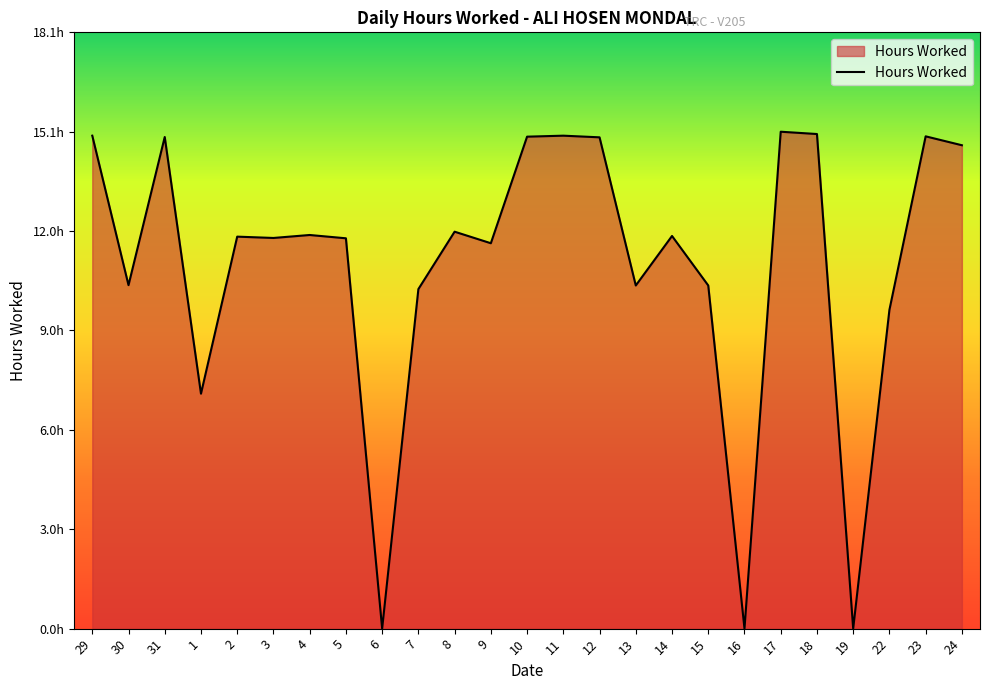

List the labels in order of value, smallest first.

6, 16, 19, 1, 22, 7, 13, 15, 30, 9, 5, 3, 2, 14, 4, 8, 24, 12, 31, 10, 23, 29, 11, 18, 17